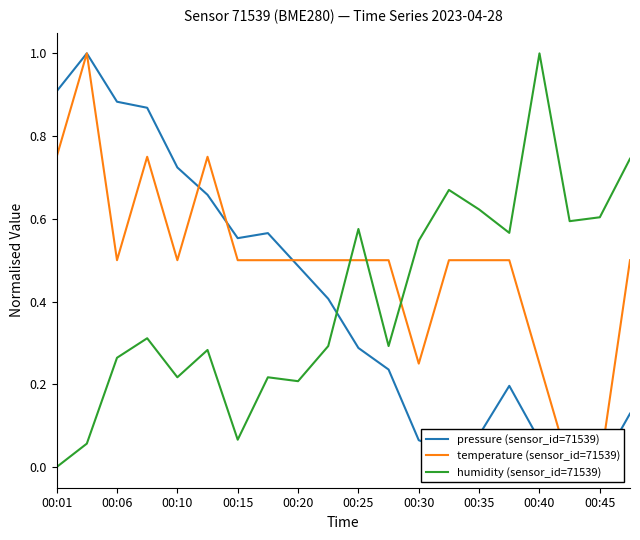

The value of humidity (sensor_id=71539) at 00:45 is 0.6. True or false?

True